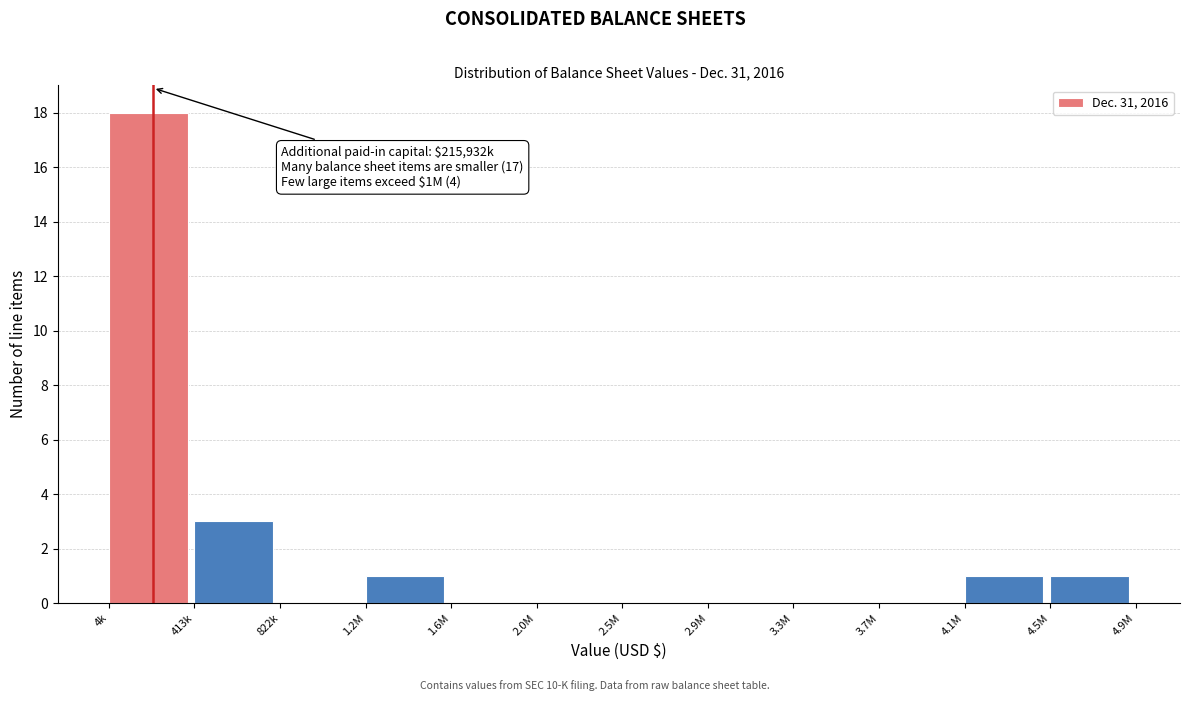

Reading left to right, what are all the values shown in this chart?

4k=18	413k=3	822k=0	1.2M=1	1.6M=0	2.0M=0	2.5M=0	2.9M=0	3.3M=0	3.7M=0	4.1M=1	4.5M=1